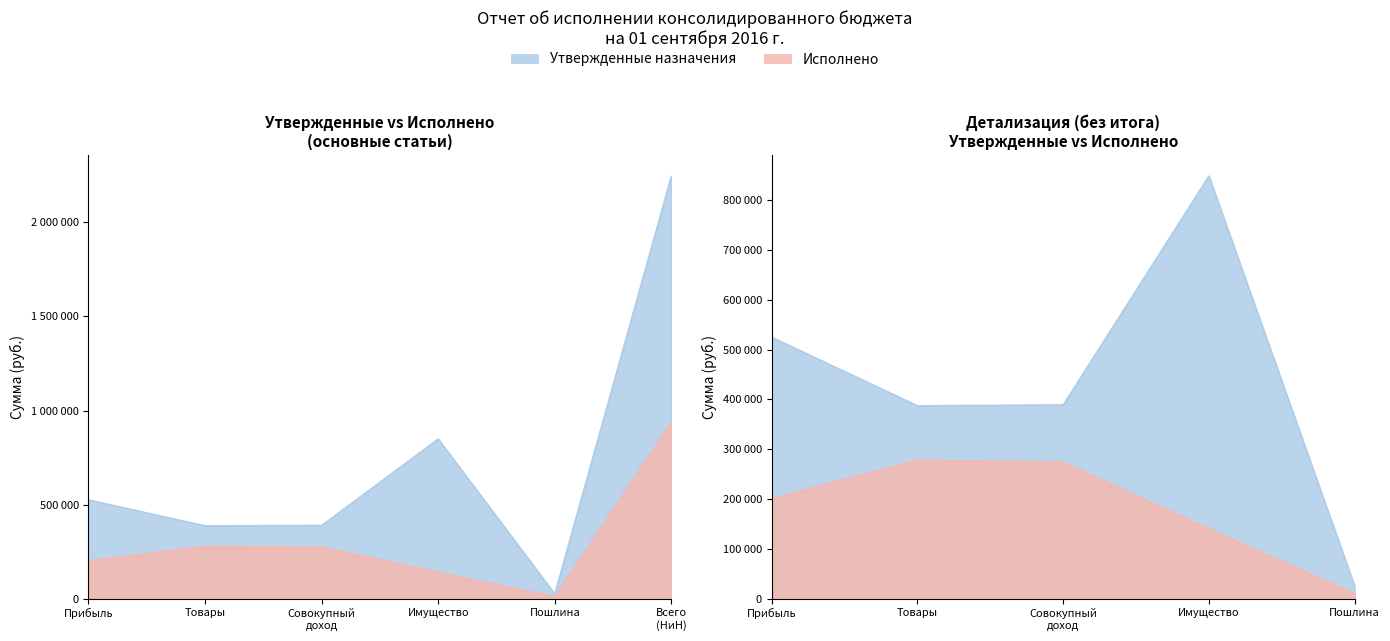

Rank the series by their average value, from highest to lowest.

Утвержденные назначения, Исполнено